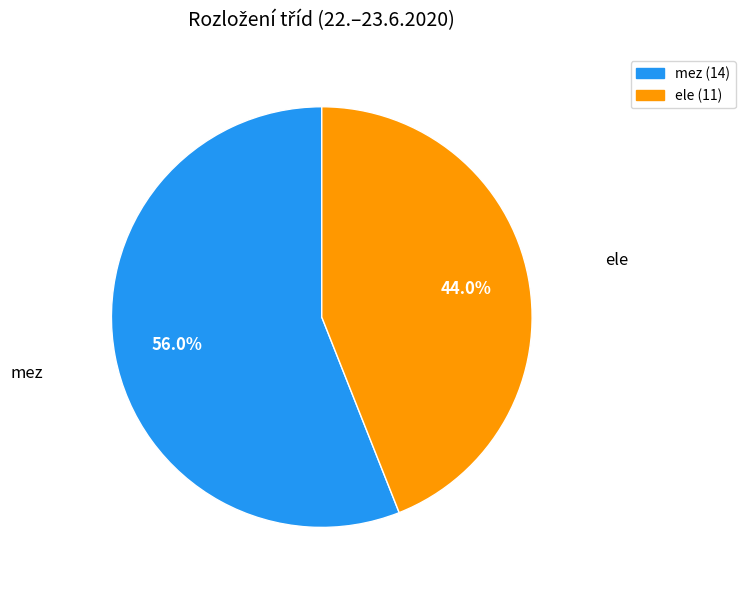

Between mez and ele, which is larger?

mez